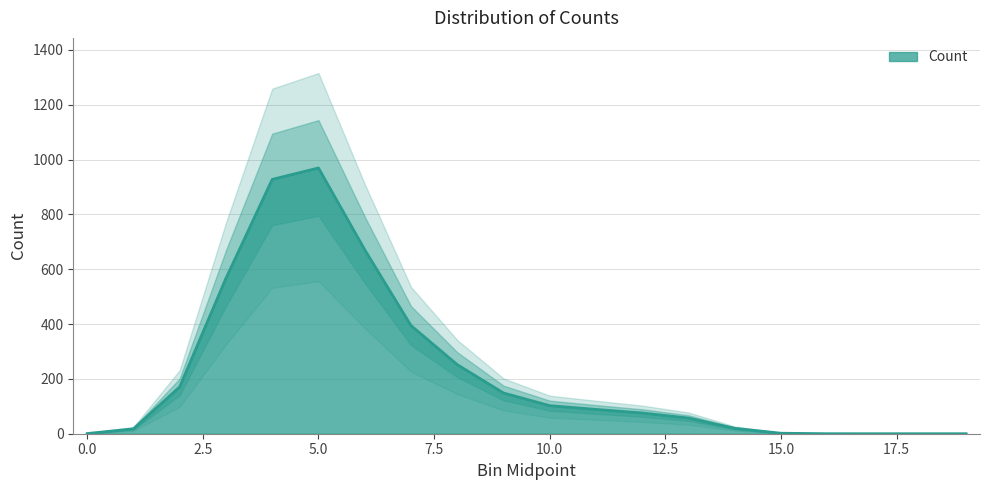

At which category does the chart reach its minimum across all series?

16.5